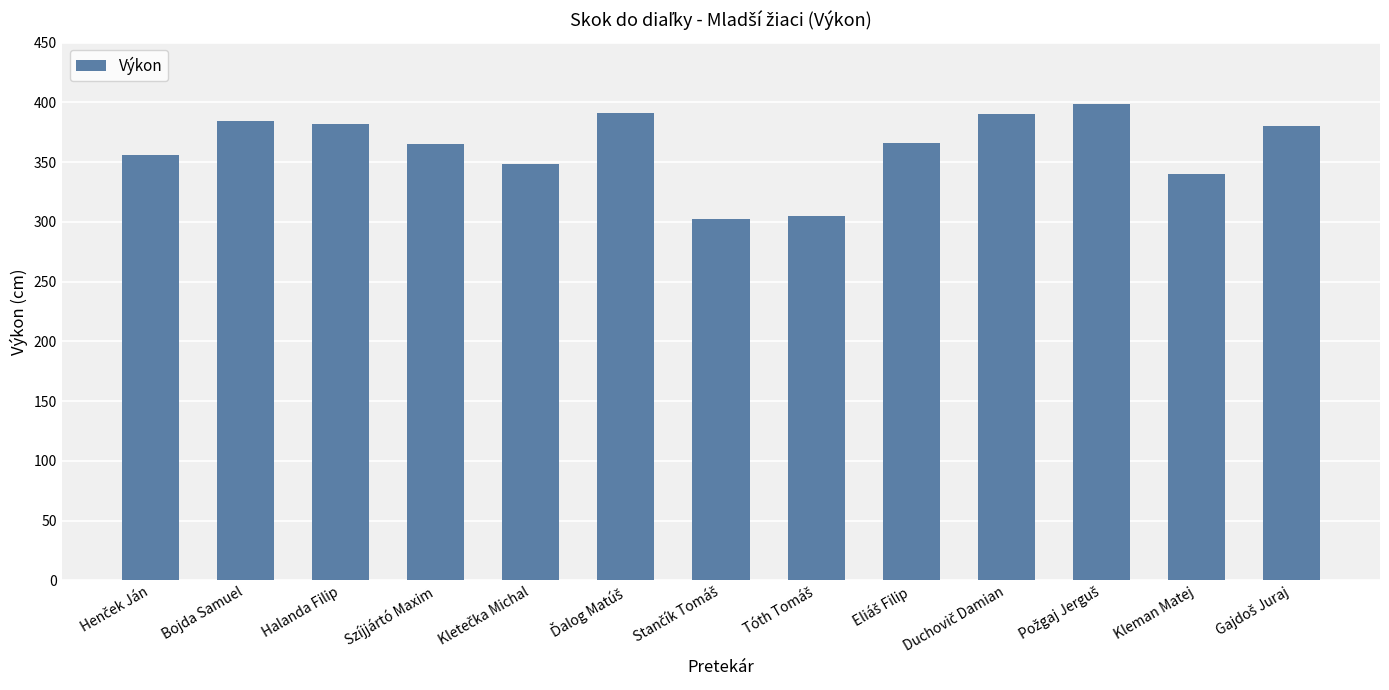

What position from the right is Halanda Filip?

11